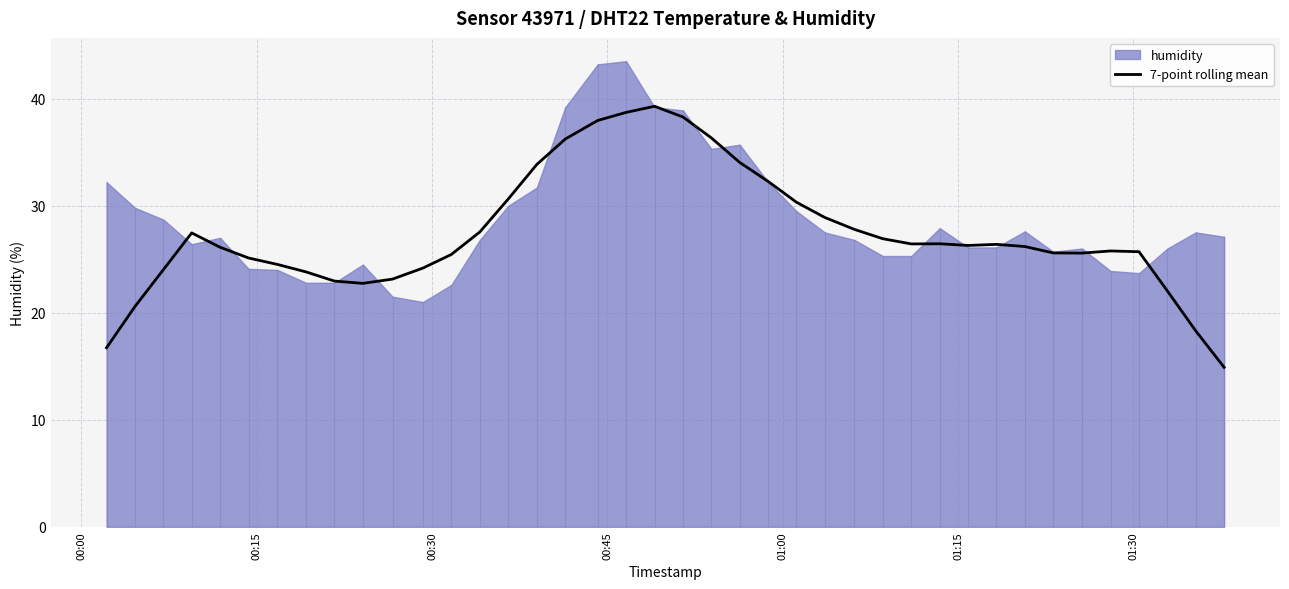

What is the difference between the maximum and second lowest values?

22.6